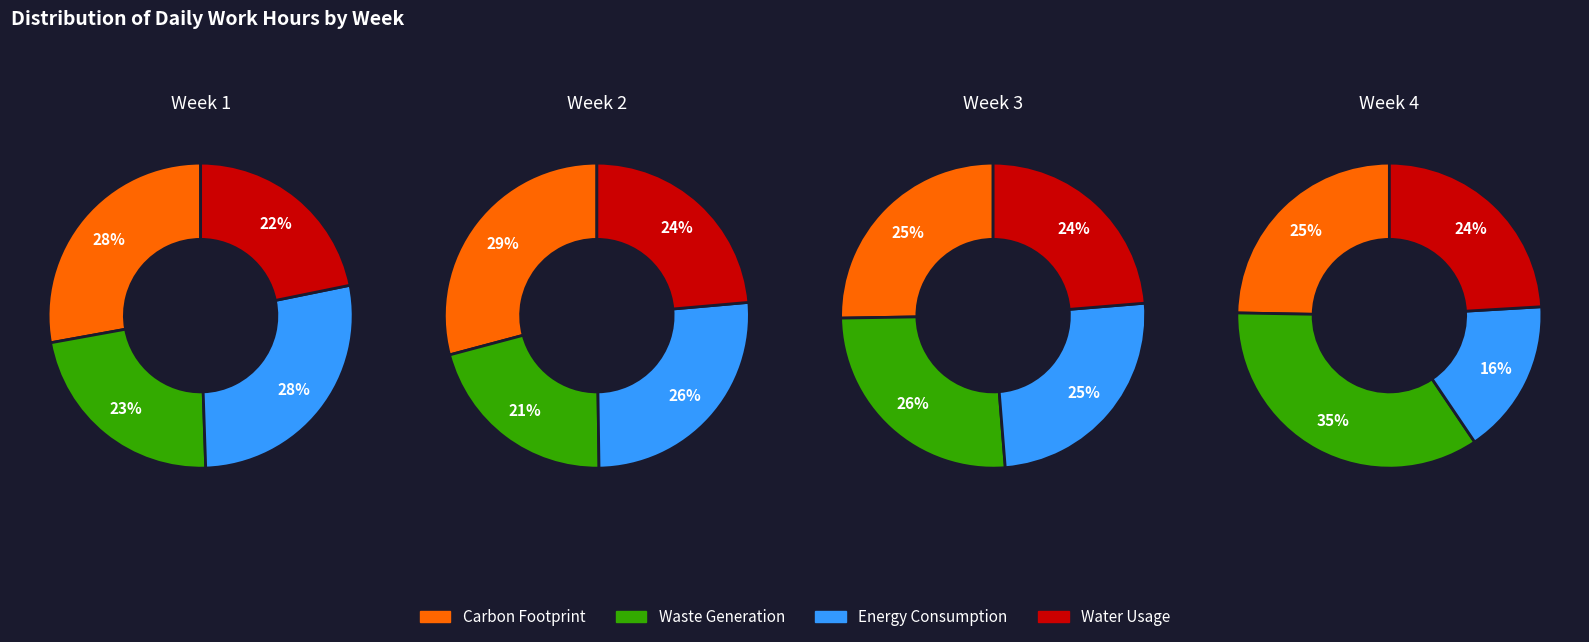

To the nearest percent, what portion does 2 represent?

26%